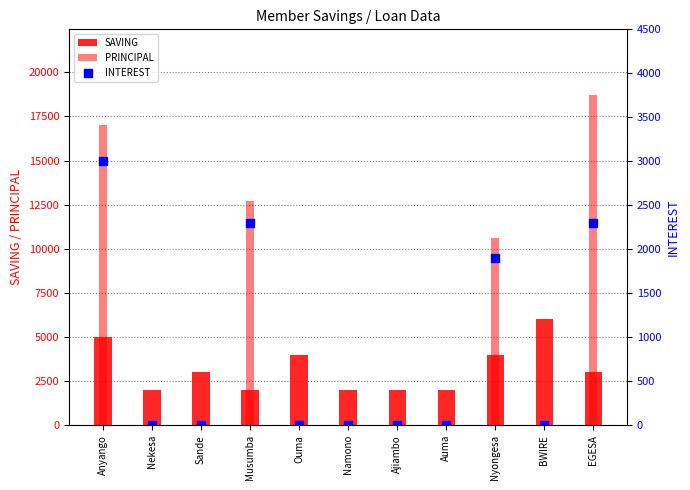

Is the value of PRINCIPAL at Musumba greater than the value of SAVING at Auma?

Yes